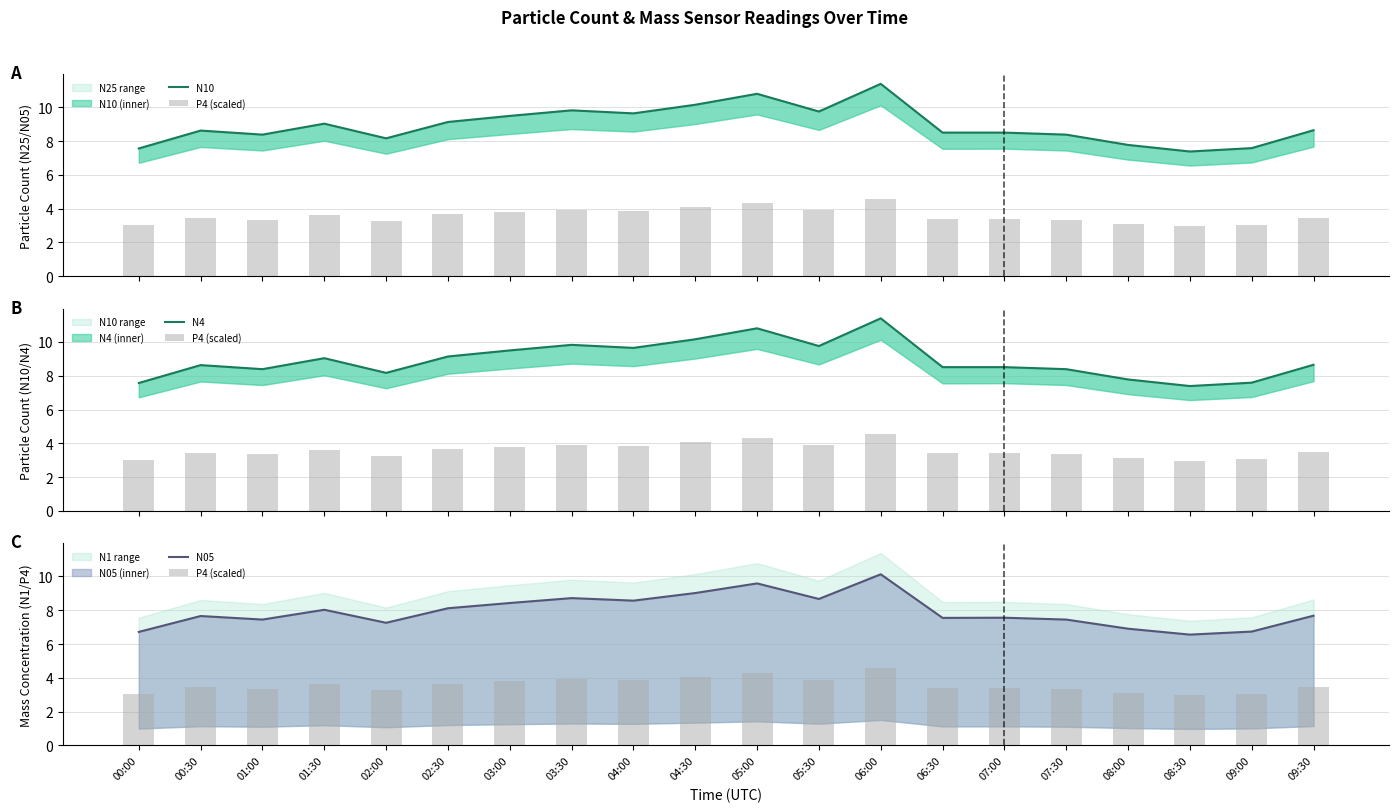

What are all the series names shown in the legend?

N10, P4 (scaled), N4, N05